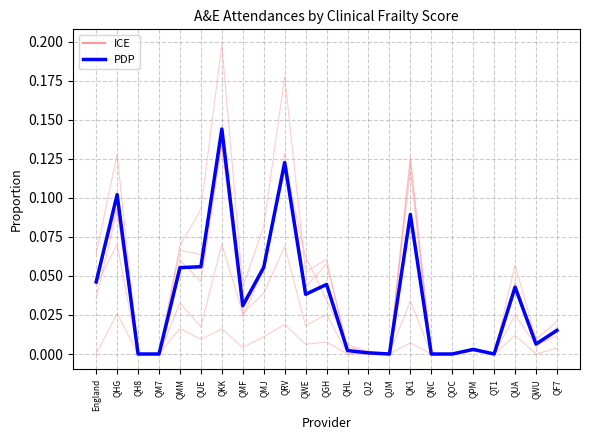

Reading left to right, transcribe all the data shown in this chart.

ICE: England=0.0	QHG=0.0	QH8=0.0	QM7=0.0	QMM=0.0	QUE=0.0	QKK=0.0	QMF=0.0	QMJ=0.0	QRV=0.0	QWE=0.0	QGH=0.0	QHL=0.0	QJ2=0.0	QJM=0.0	QK1=0.0	QNC=0.0	QOC=0.0	QPM=0.0	QT1=0.0	QUA=0.0	QWU=0.0	QF7=0.0
PDP: England=0.0	QHG=0.1	QH8=0.0	QM7=0.0	QMM=0.1	QUE=0.1	QKK=0.1	QMF=0.0	QMJ=0.1	QRV=0.1	QWE=0.0	QGH=0.0	QHL=0.0	QJ2=0.0	QJM=0.0	QK1=0.1	QNC=0.0	QOC=0.0	QPM=0.0	QT1=0.0	QUA=0.0	QWU=0.0	QF7=0.0